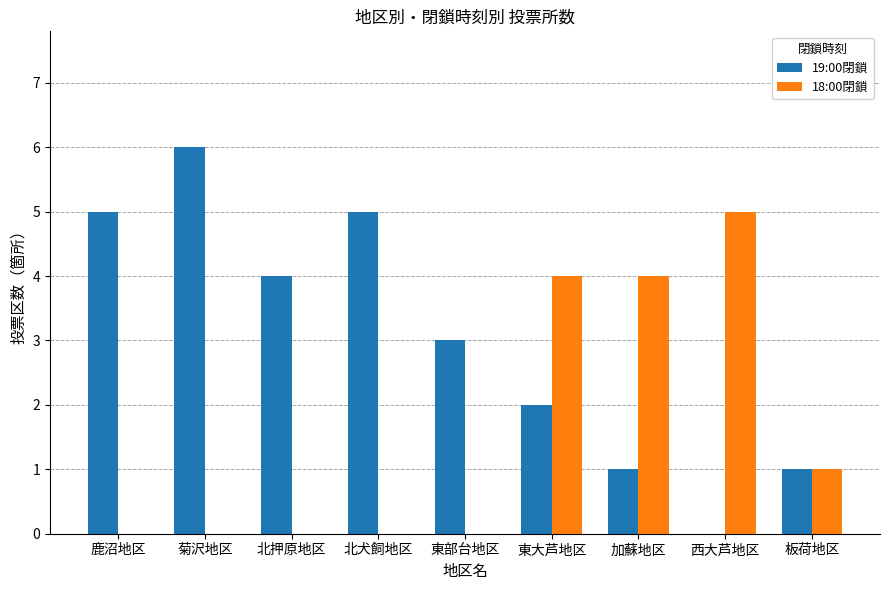

Which series changed the most between 北押原地区 and 東大芦地区?

18:00閉鎖